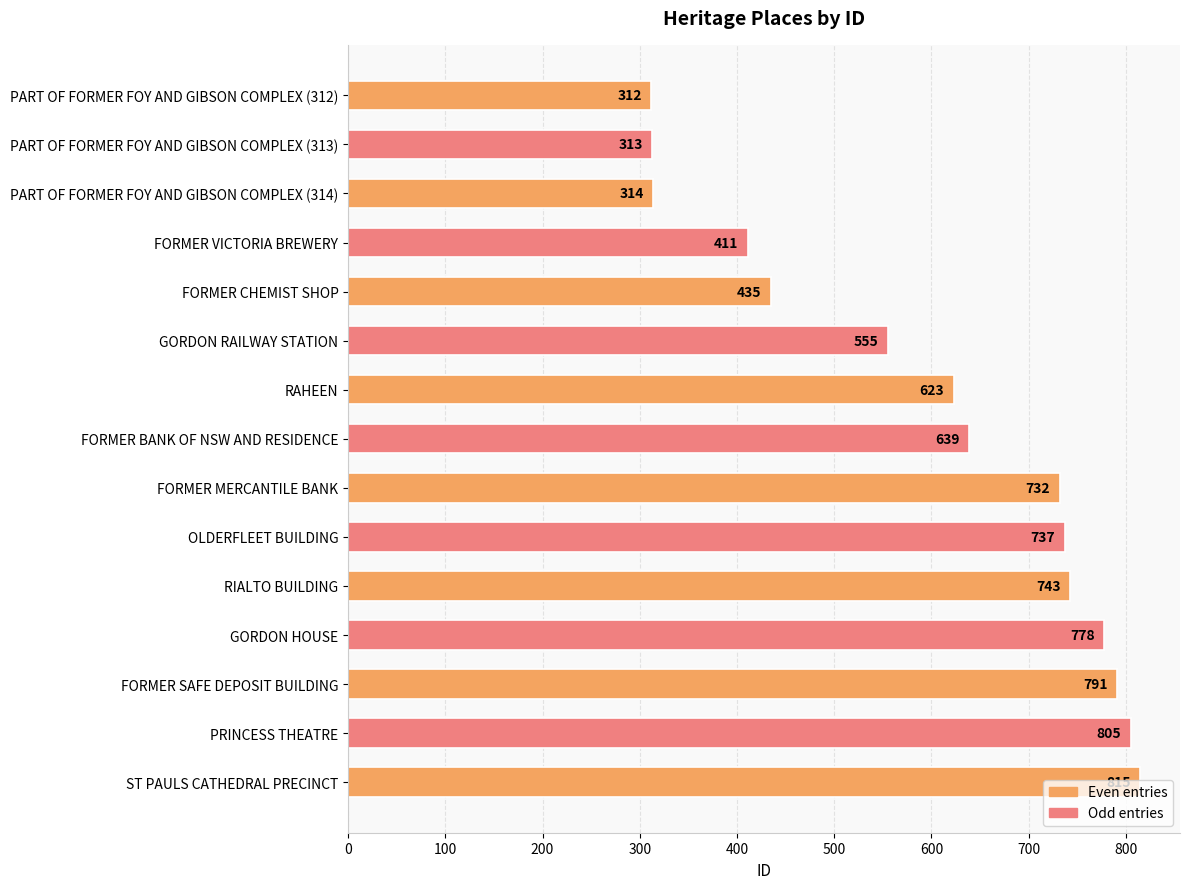

What is the approximate value at RIALTO BUILDING, to the nearest 100?

700